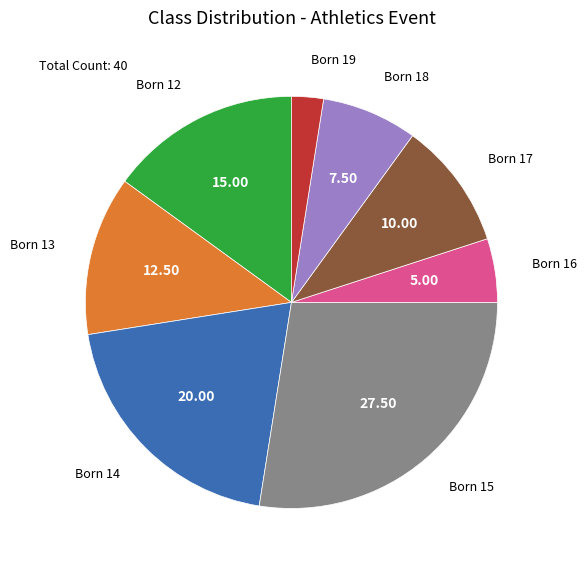

Does Born 18 account for over 50% of the chart?

No